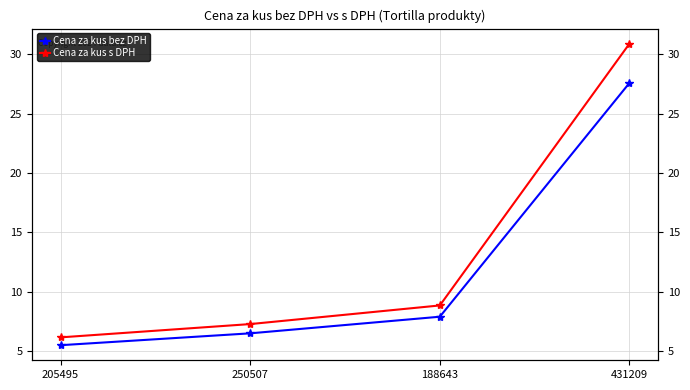

What is the label of the 1st point from the right?

431209